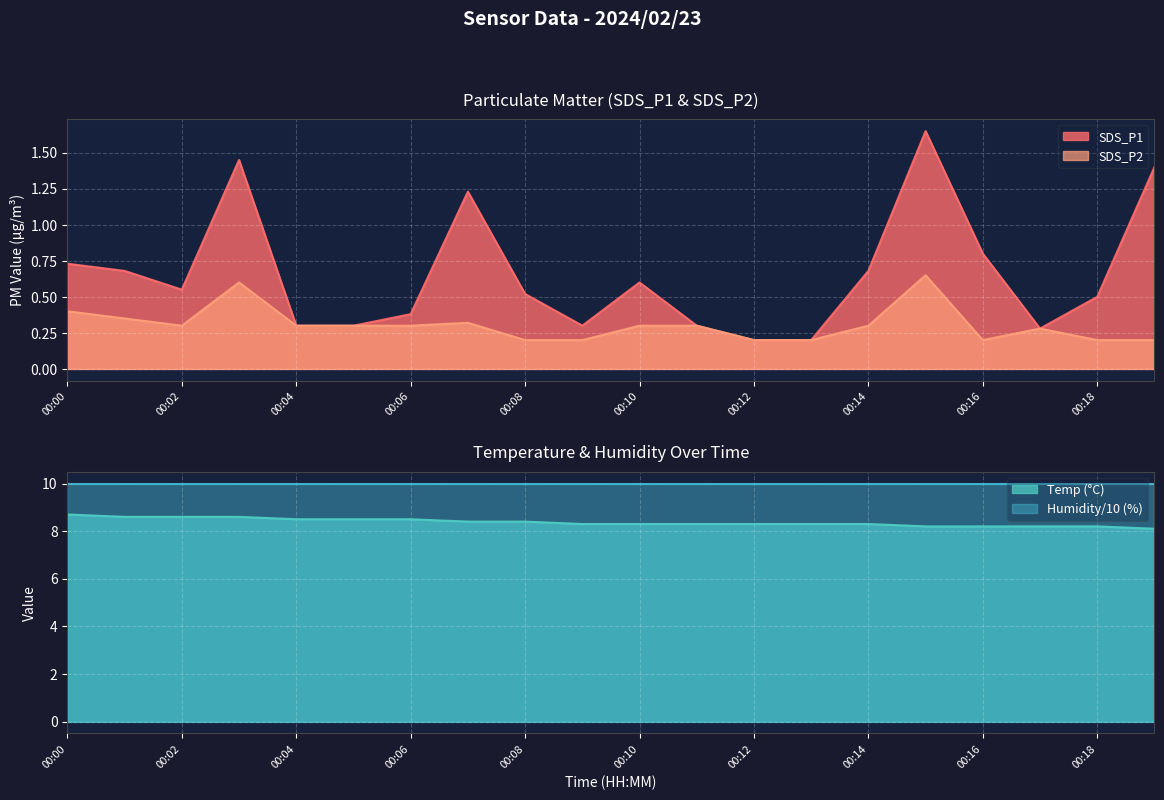

What is the difference between the second highest and second lowest values in the SDS_P2 series?

0.4